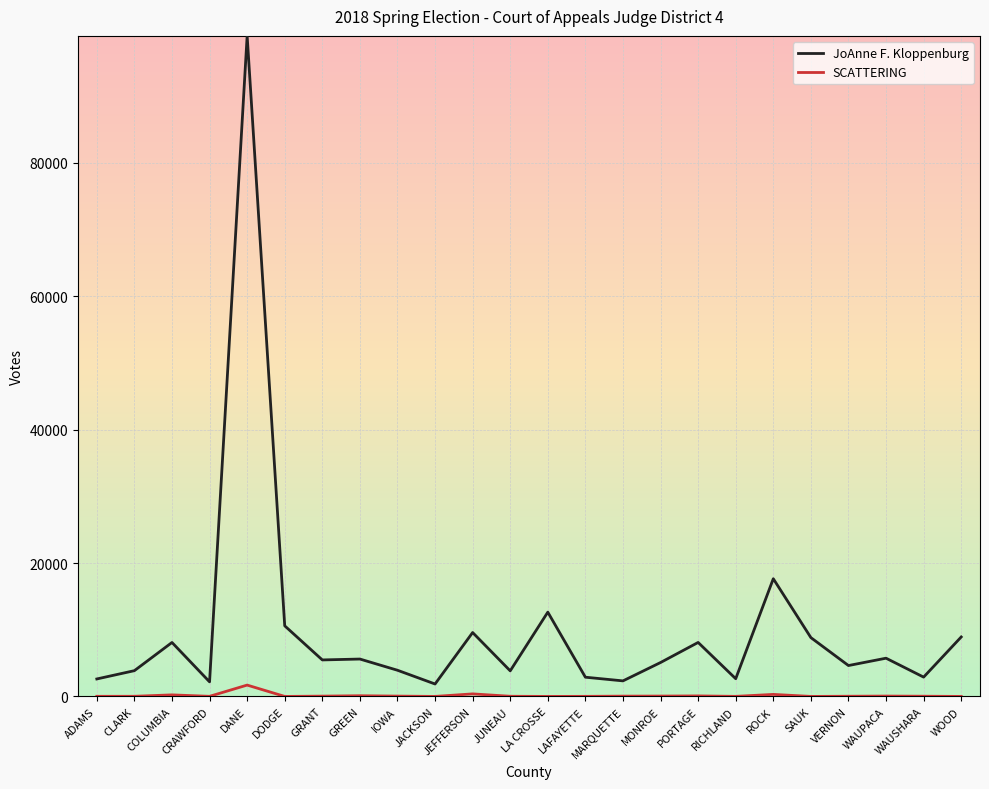

Which category has the highest value across all series?

DANE